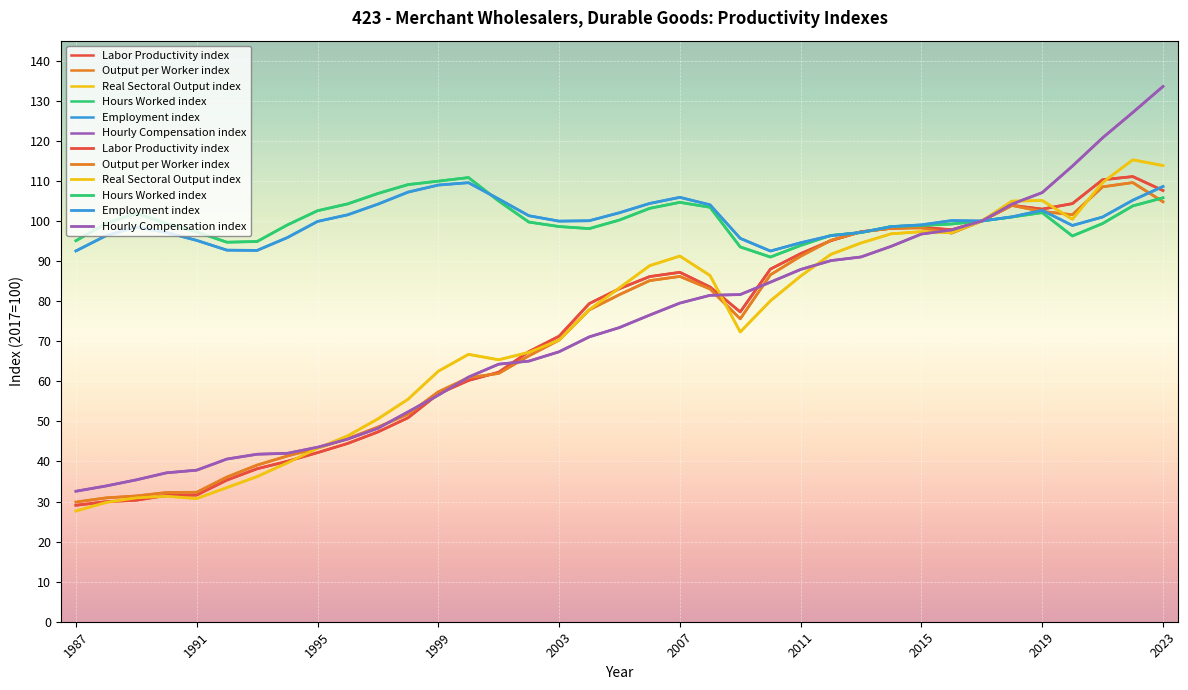

True or false: Hourly Compensation index and Hours Worked index cross at least once.

False